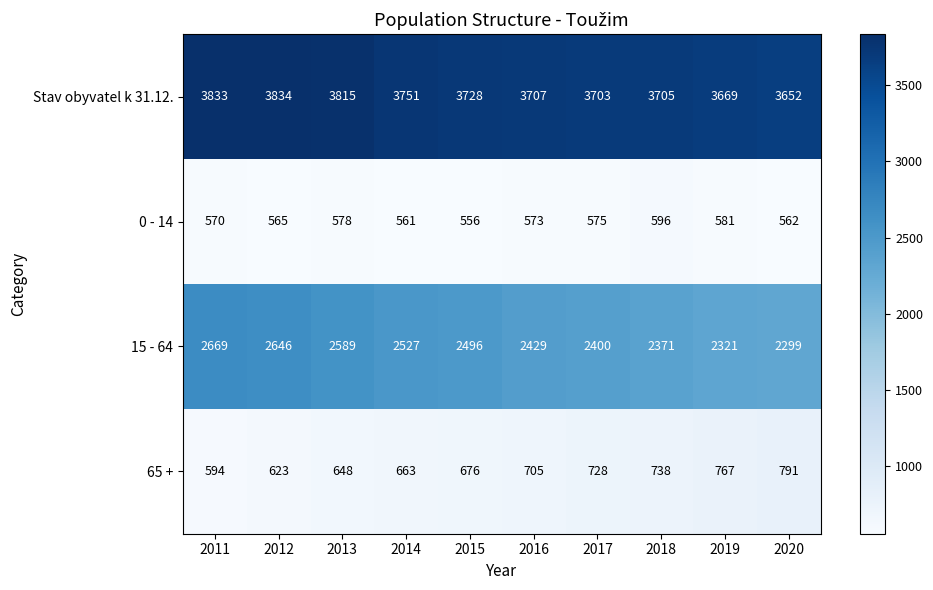

What is the difference between the highest and lowest values at 2017?

3128